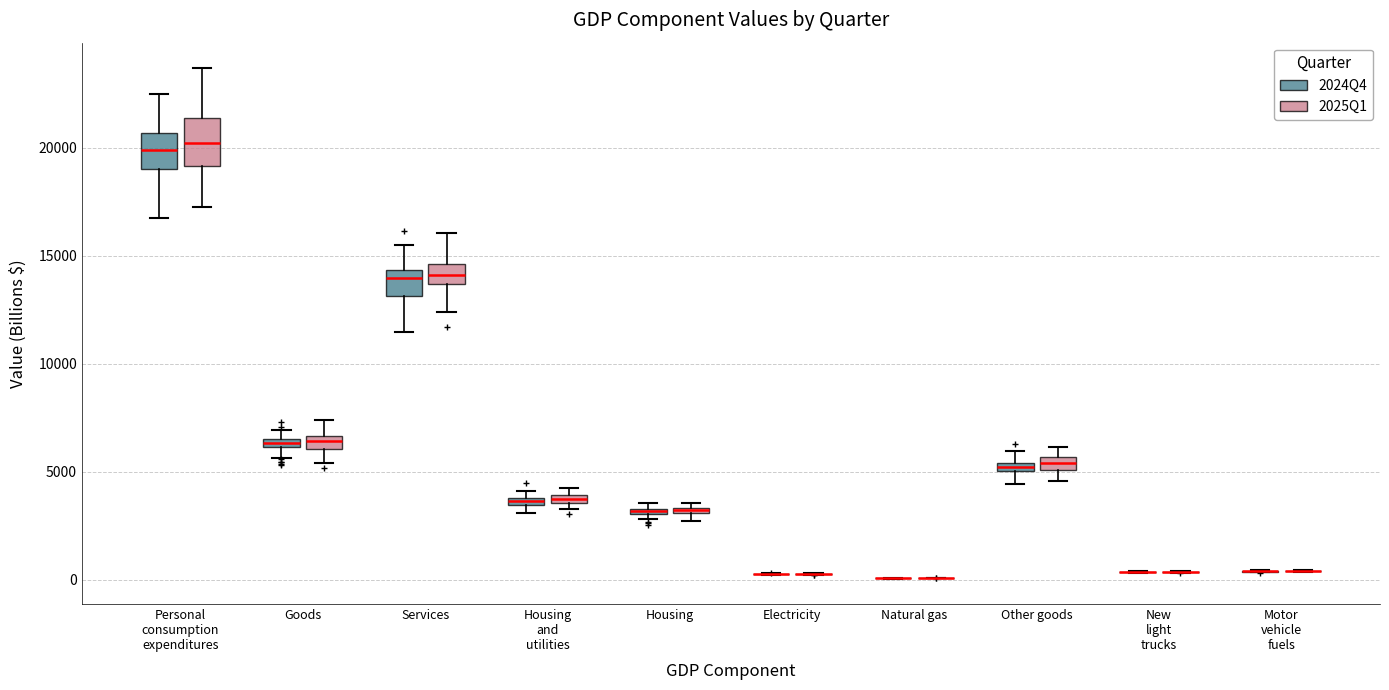

Where does the lower whisker of the box for Goods (2024Q4) end on the y-axis? The values are not printed on the chart, so give them approximately, as read against the axis.

5500